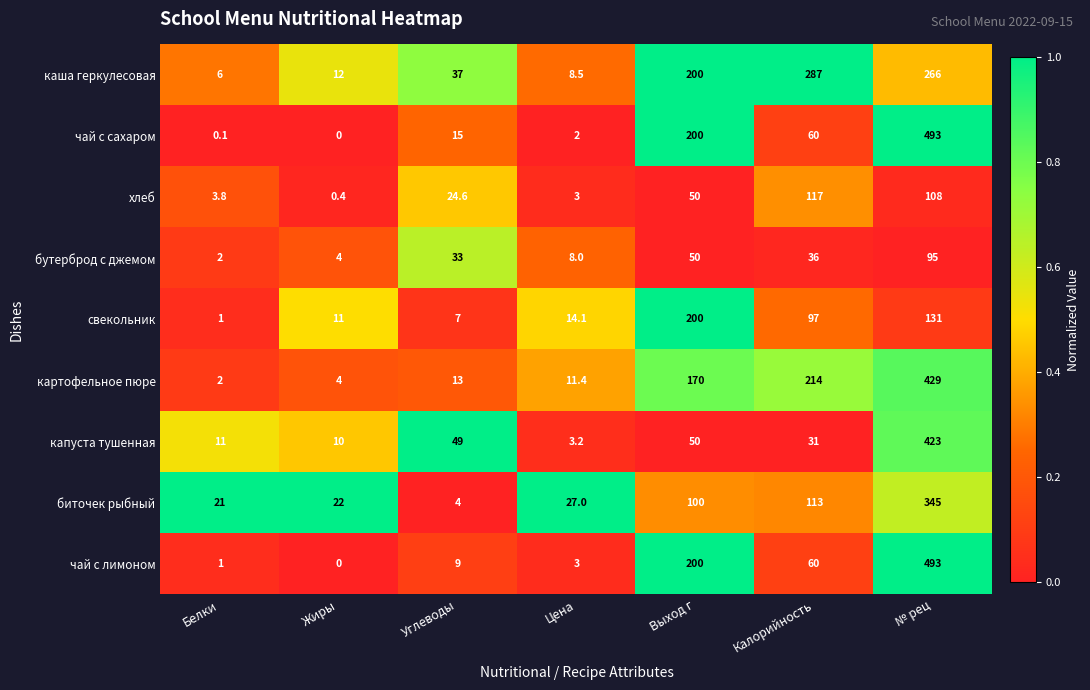

What is the difference between the highest and lowest values at Белки?

20.9